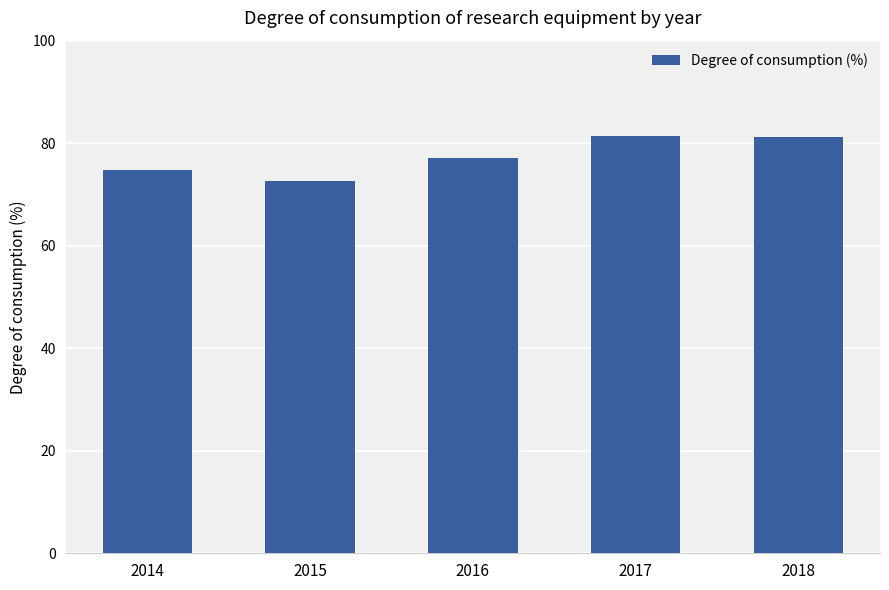

What is the smallest value displayed?

72.7